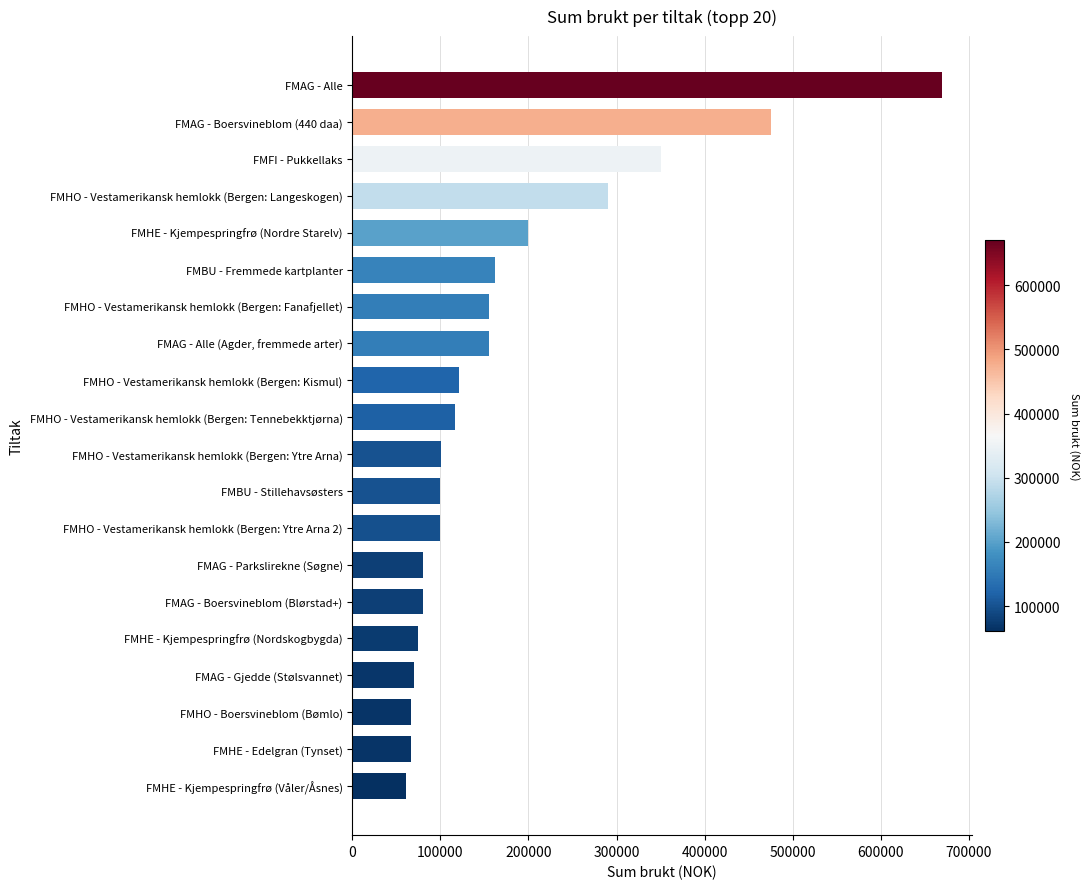

At which label is the value closest to 365564?

FMFI - Pukkellaks